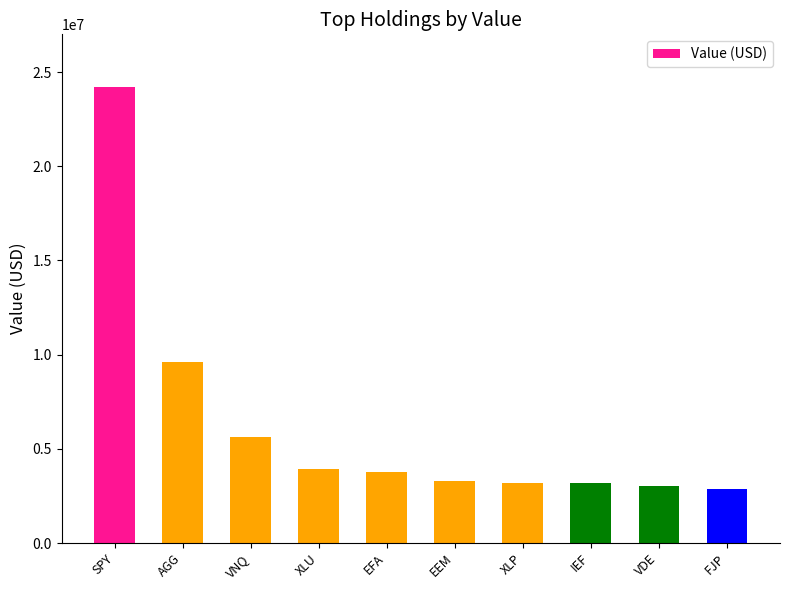

At which label does the data first exceed 3774000?

SPY